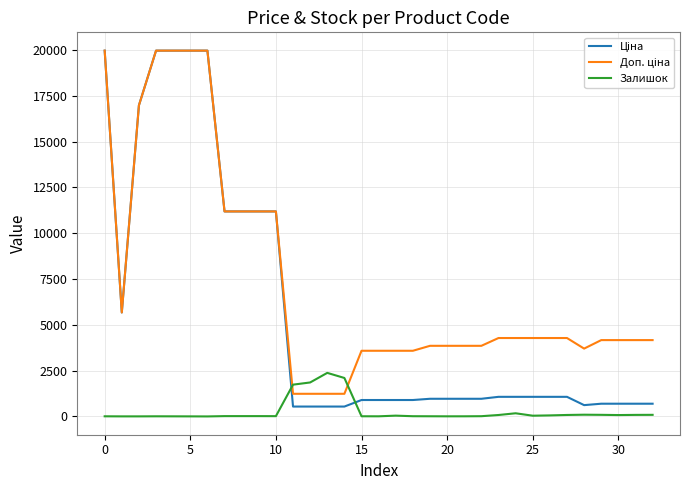

Does the chart have visible grid lines?

Yes